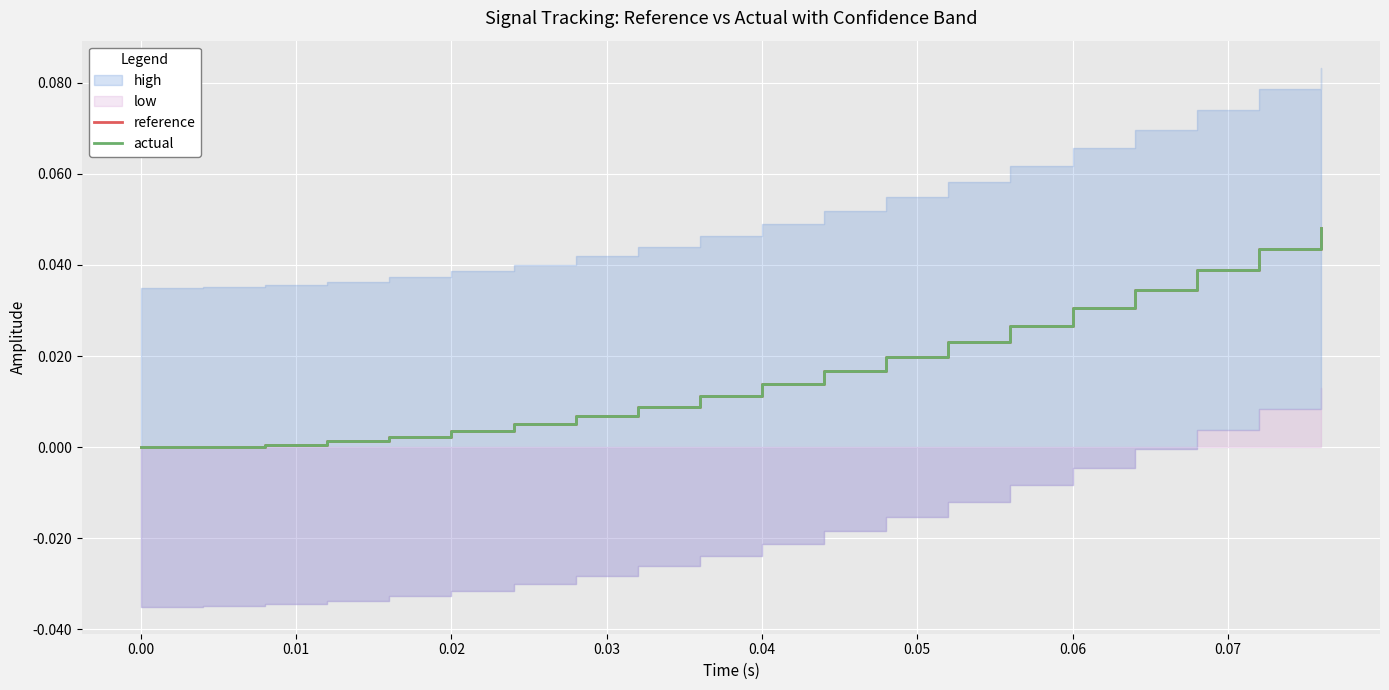

True or false: reference and actual cross at least once.

True